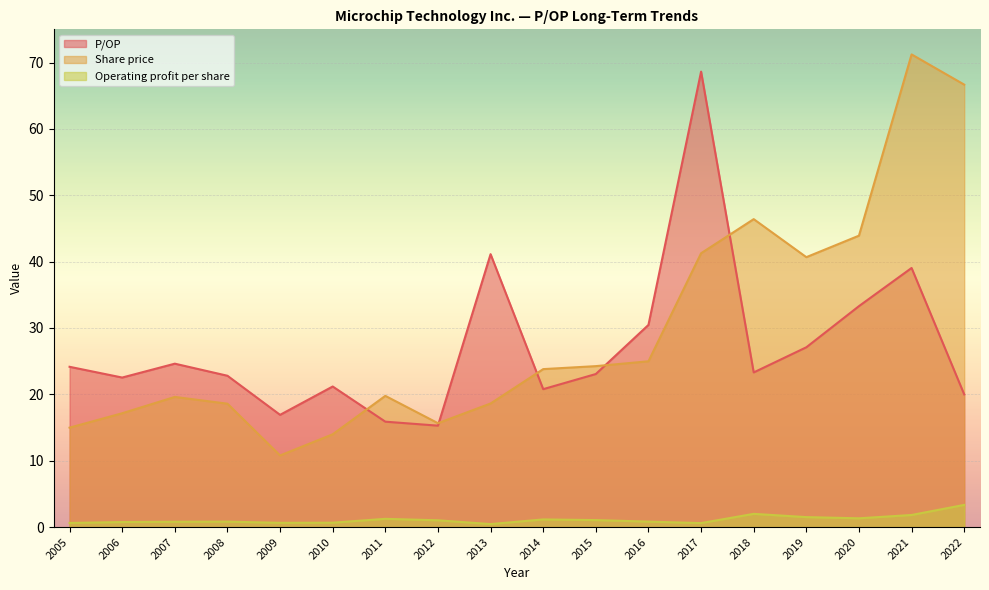

What is the sum of all Share price values?

532.3